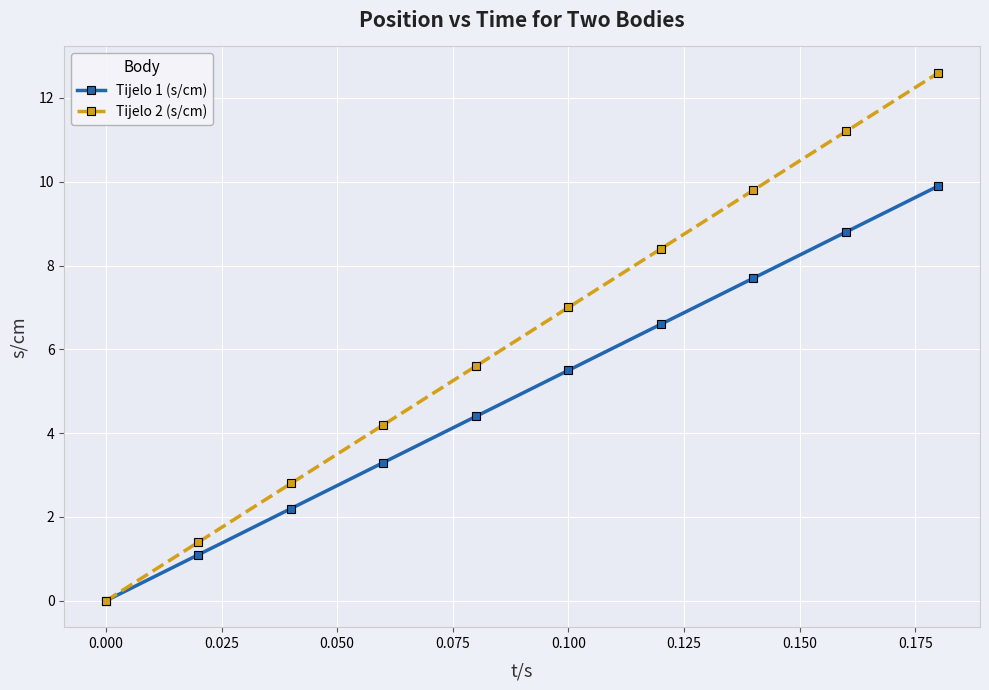

Rank the series by their average value, from lowest to highest.

Tijelo 1 (s/cm), Tijelo 2 (s/cm)